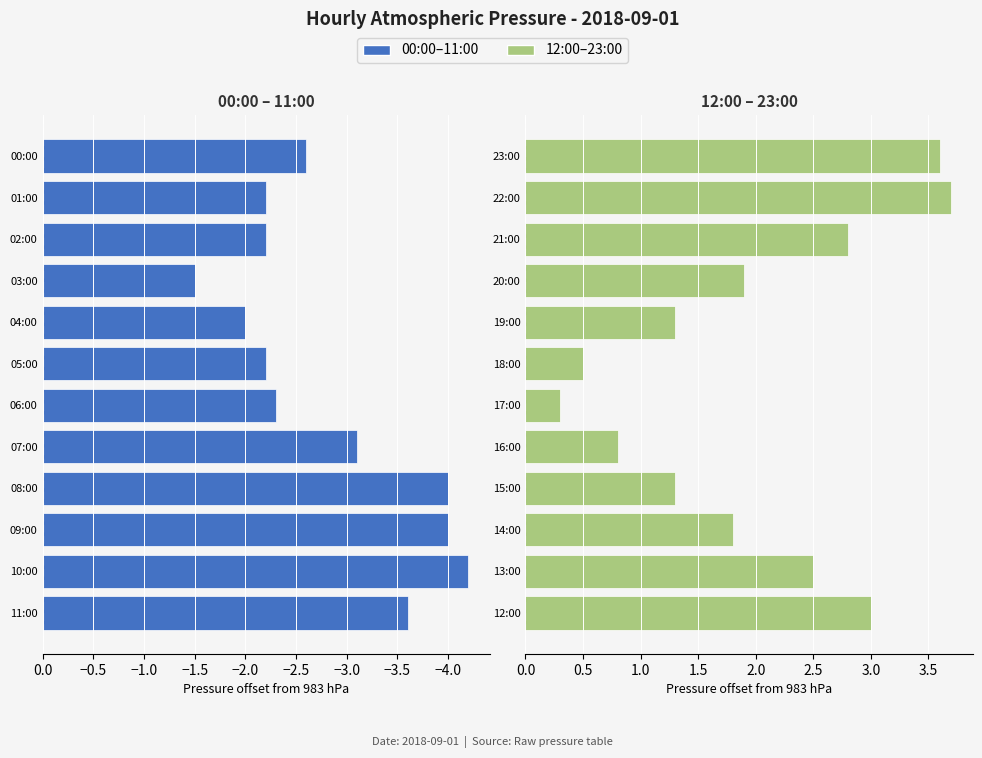

Is the value of 00:00–11:00 at 11 greater than the value of 12:00–23:00 at 11?

No